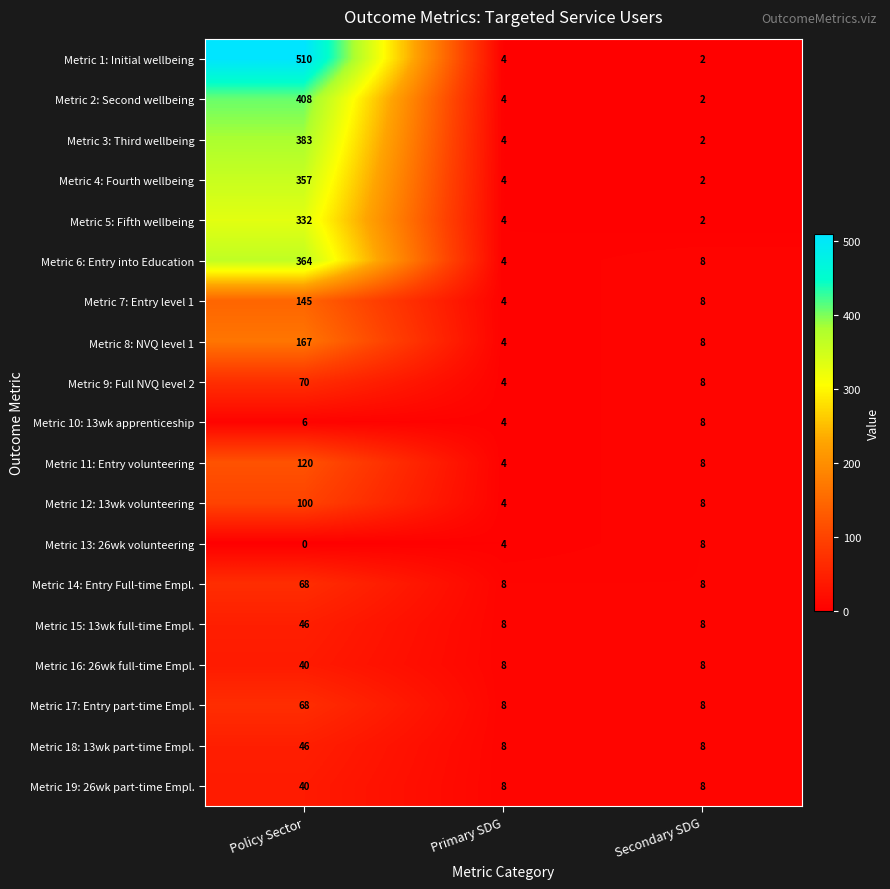

Which label corresponds to the smallest value in the chart?

Policy Sector